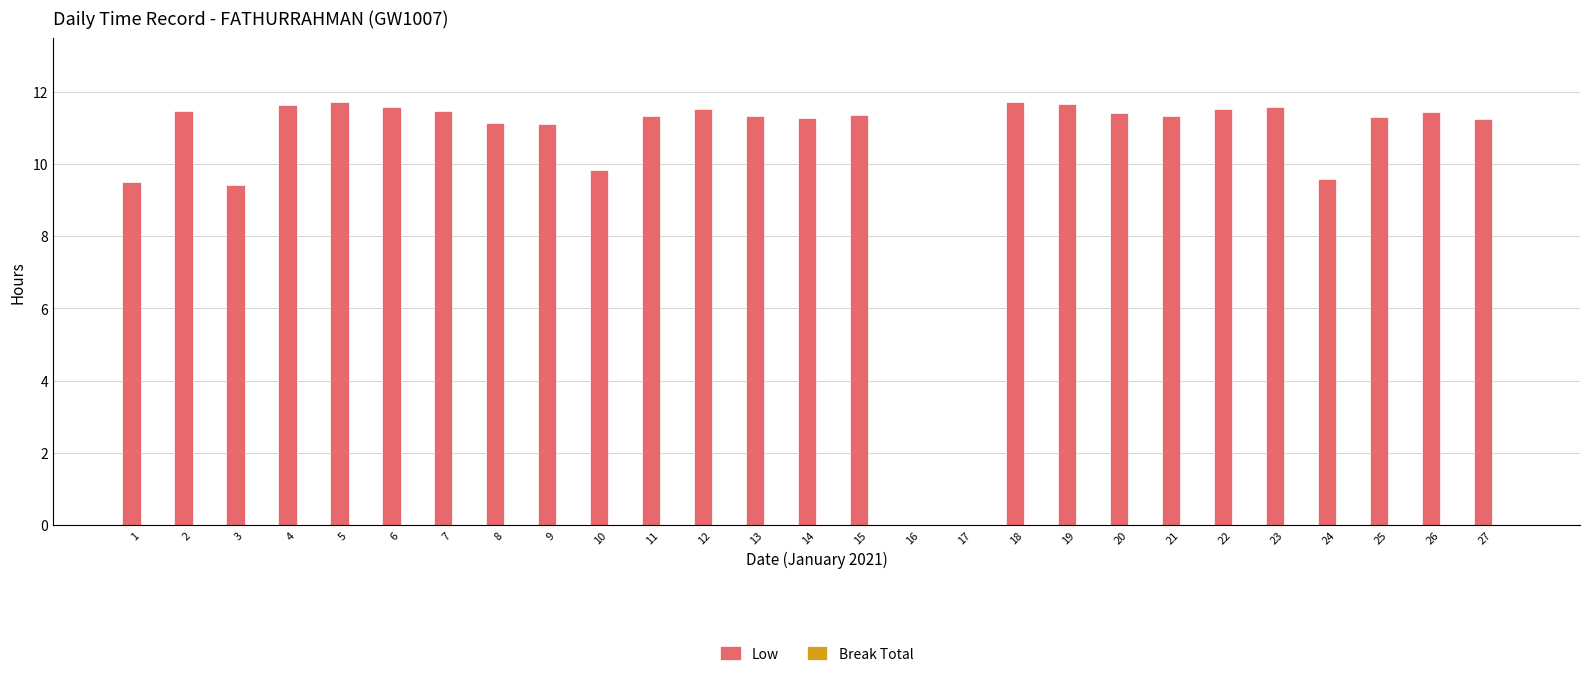

What is the change in value from 5 to 25?

-0.4